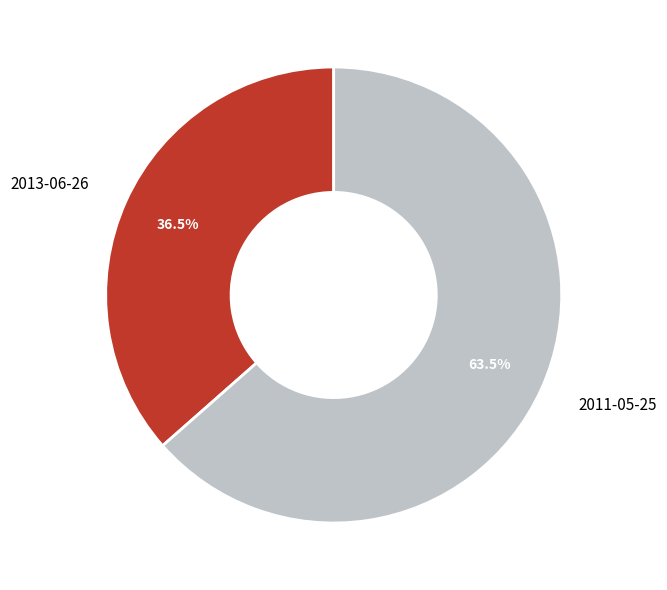

Which slice is the smallest?

2013-06-26